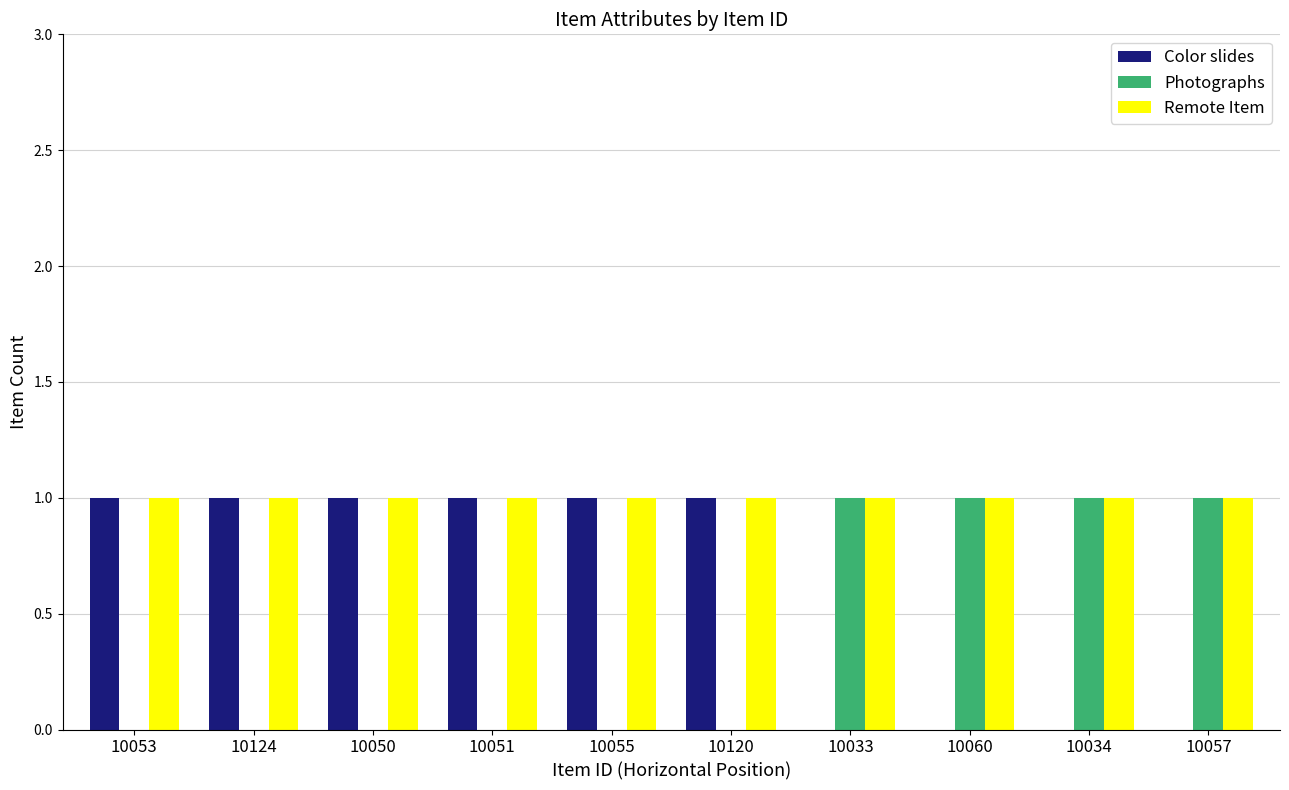

What is the sum of all Photographs values?

4